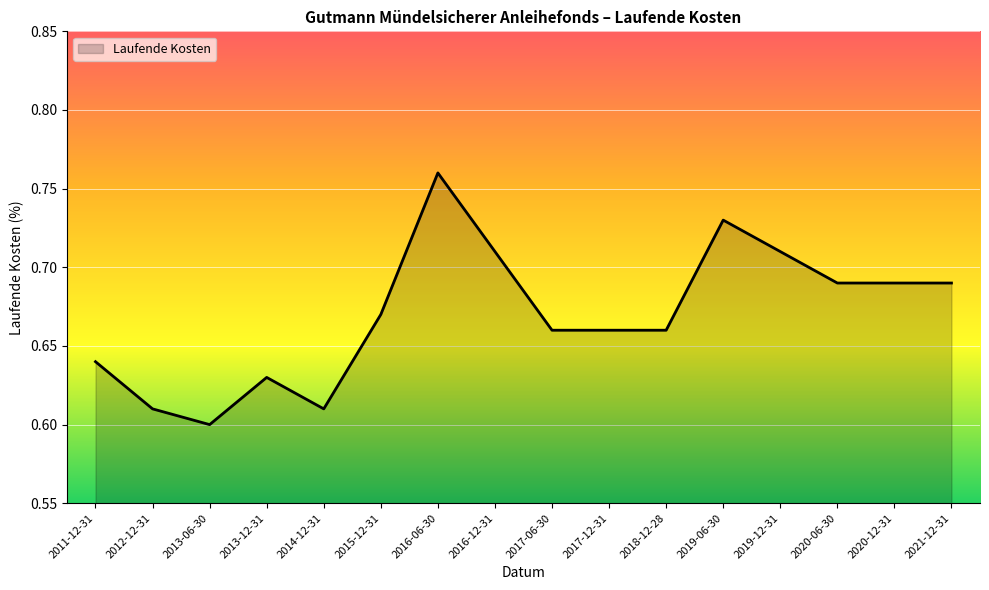

Which label corresponds to the smallest value in the chart?

2013-06-30